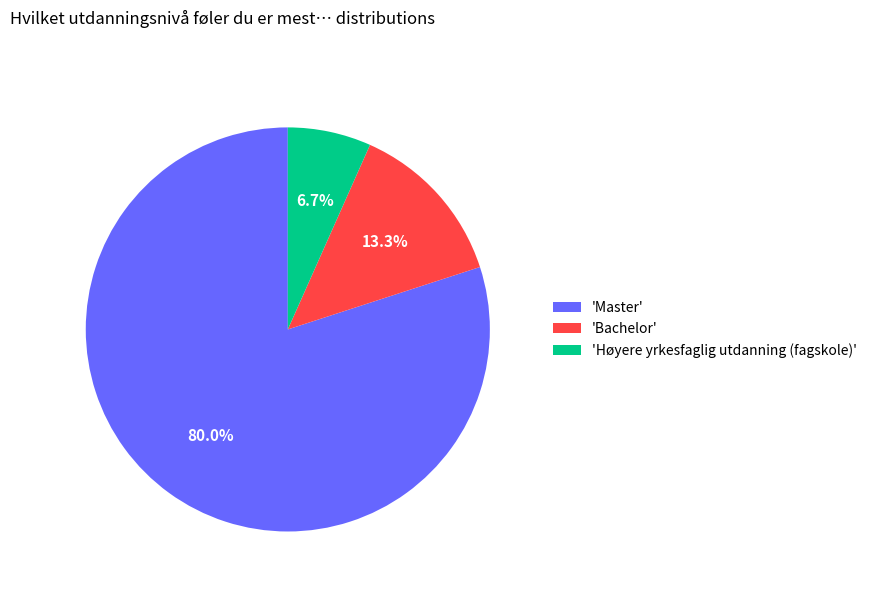

Which category has the smallest portion of the pie?

'Høyere yrkesfaglig utdanning (fagskole)'